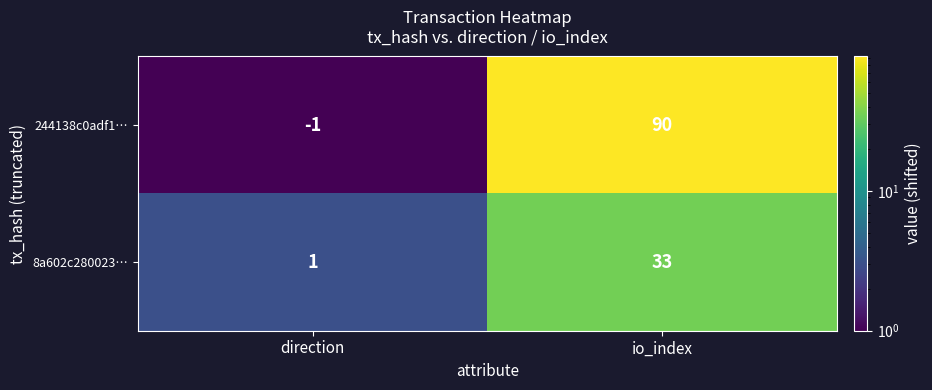

Which series has the largest range (max minus min)?

244138c0adf1…